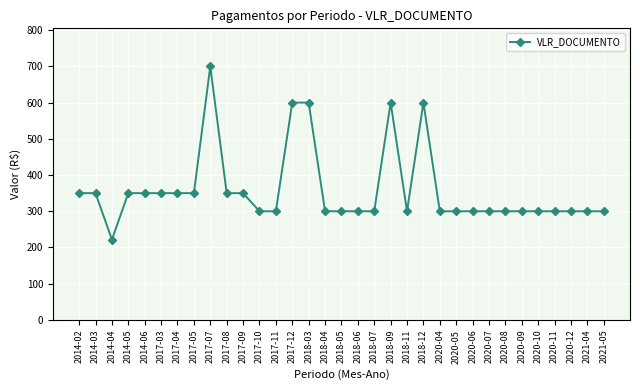

What is the average value?

359.7